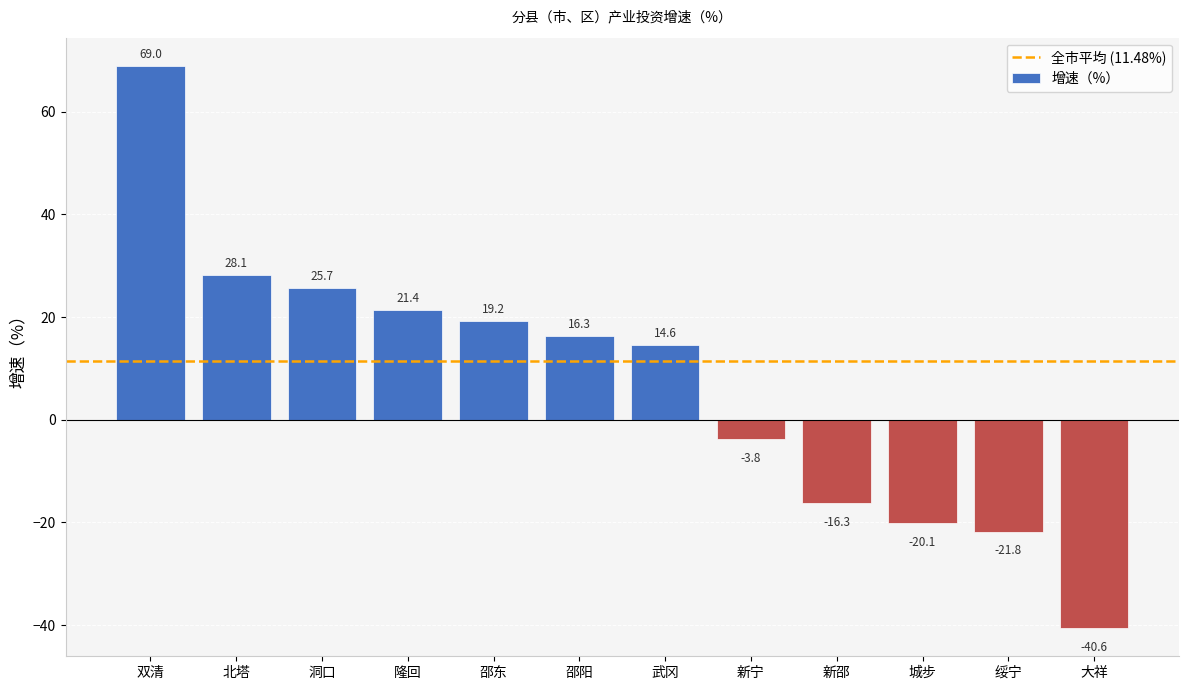

What is the minimum value shown in the chart?

-40.6